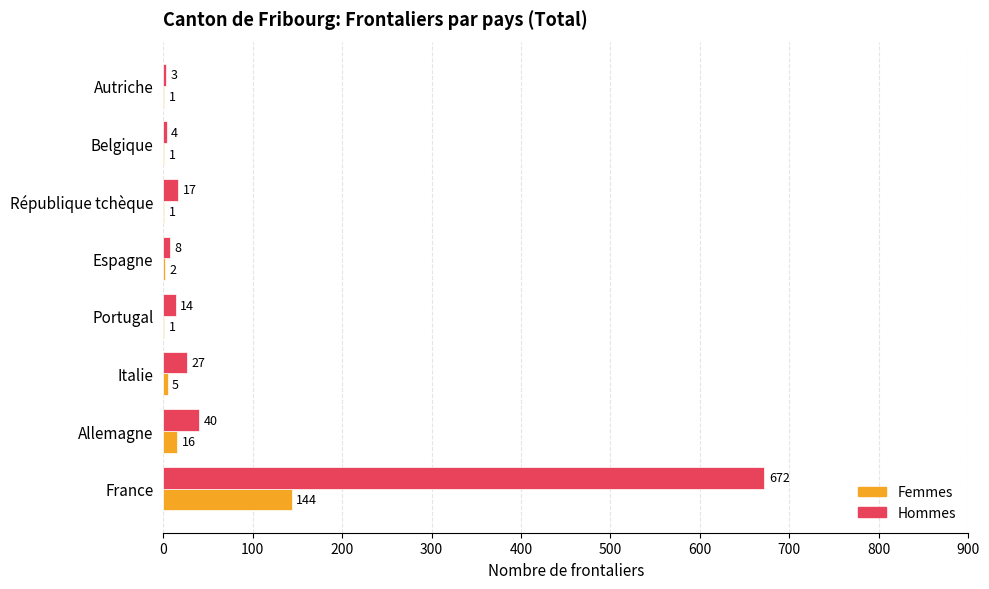

What is the greatest value displayed?

672